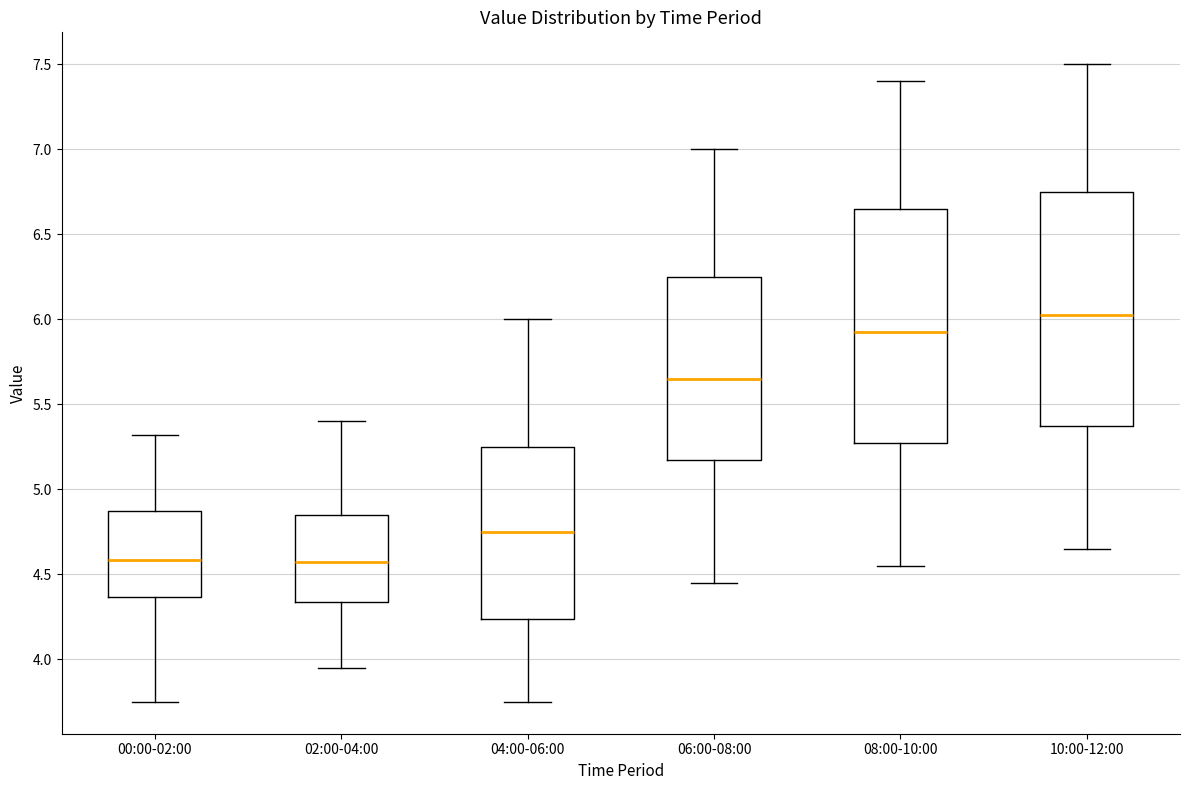

Which box's median line is the highest?

10:00-12:00